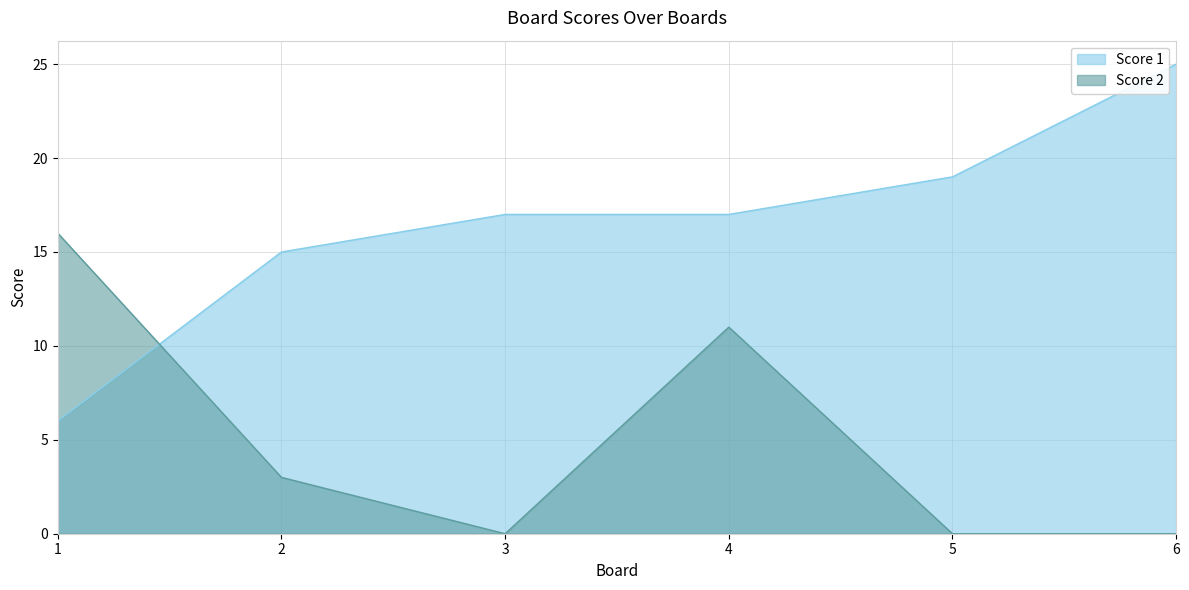

Which category has the highest value in the Score 1 series?

6